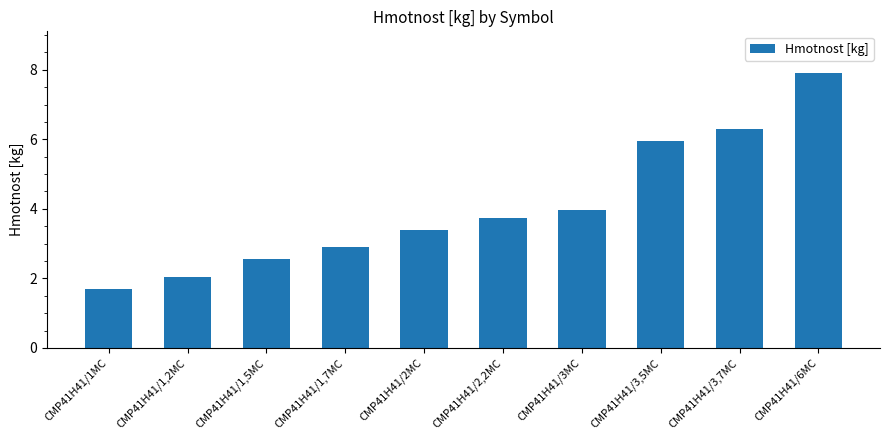

What is the approximate value at CMP41H41/3,7MC?

6.3